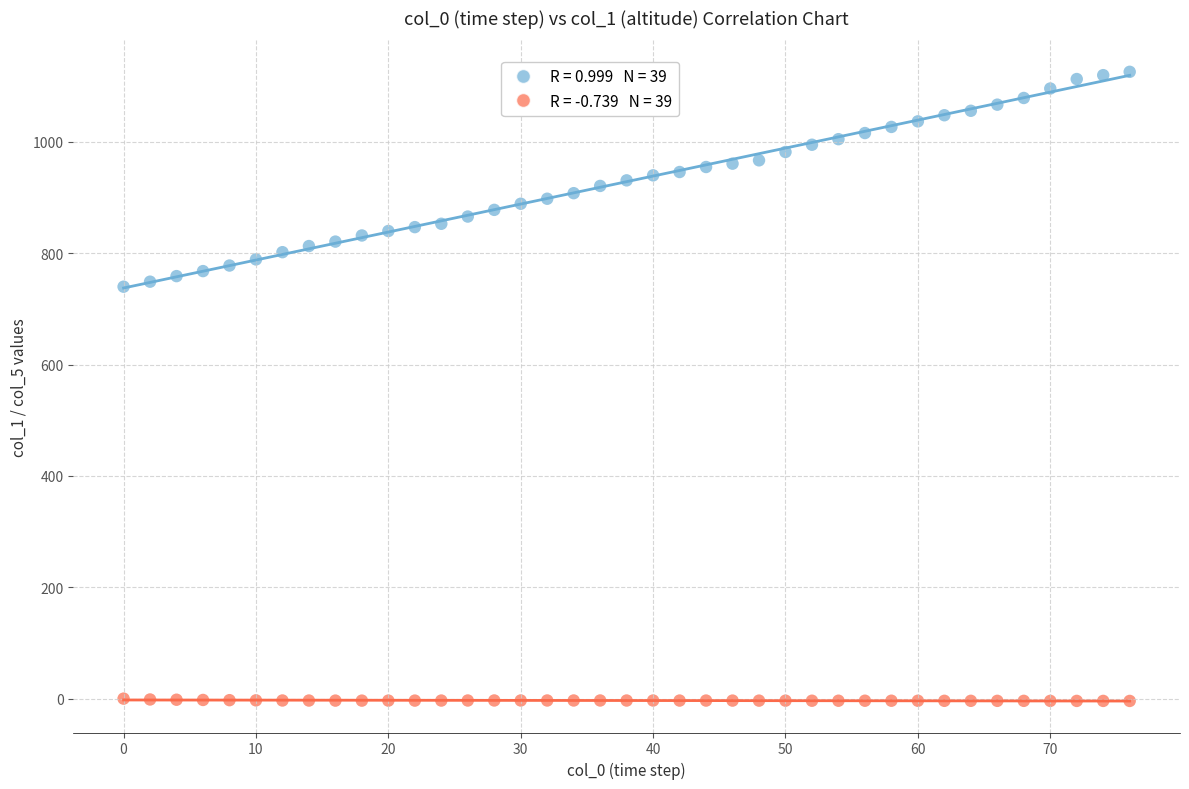

Across all data points, what is the range of X values (max minus min)?

76.0